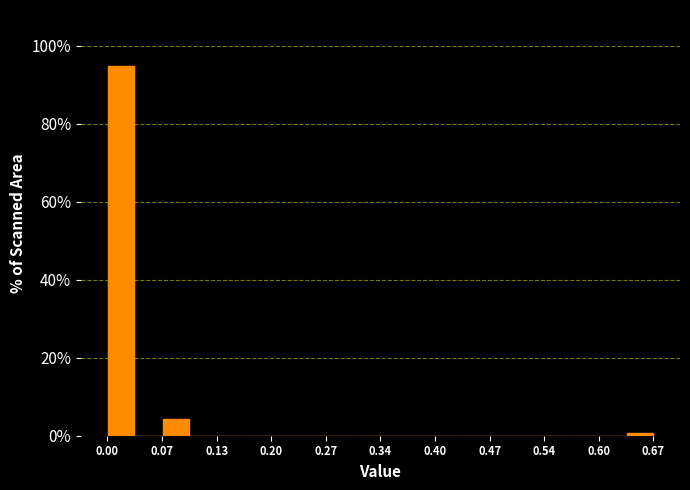

Around what value on the x-axis is the tallest bar? Give the approximate position of its centre, as read against the axis.

0.02